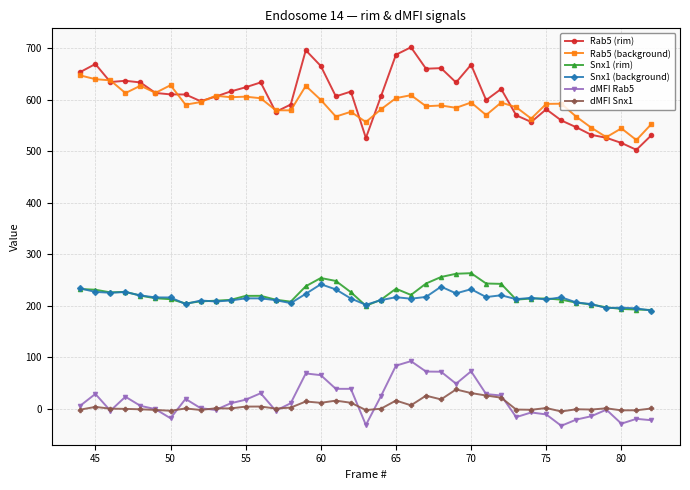

What is the value of the dMFI Rab5 point at the 17th from the left?

65.7